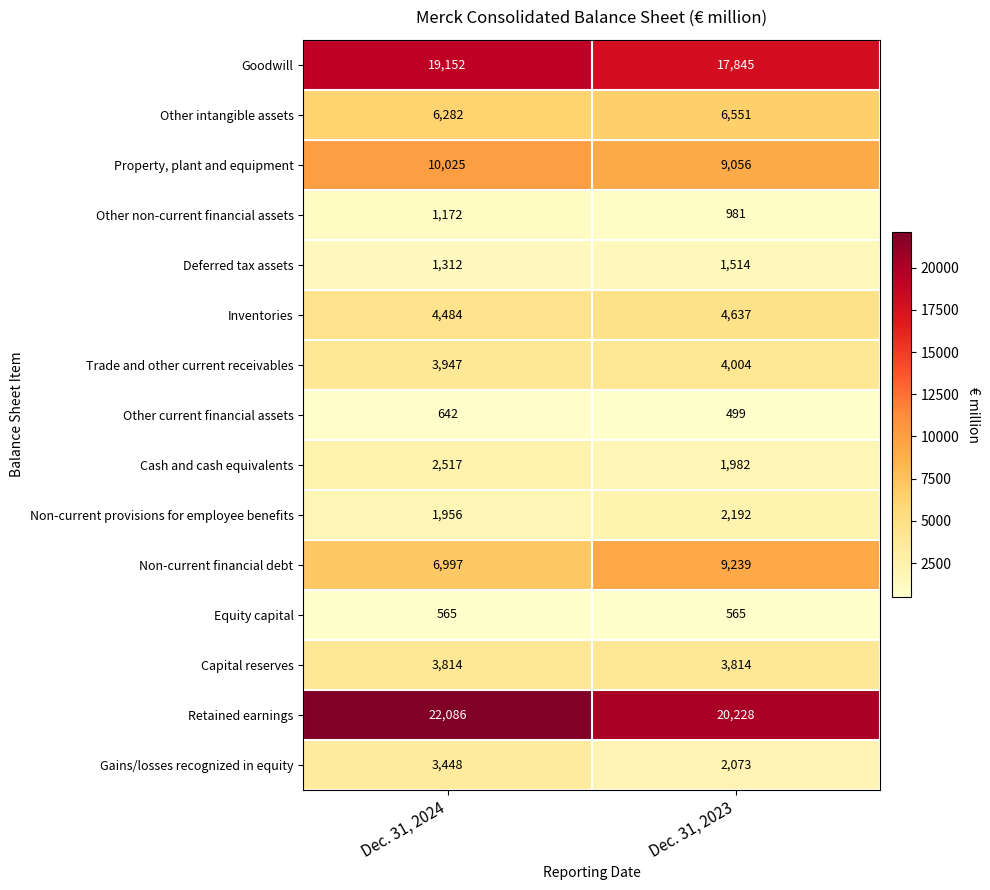

True or false: Cash and cash equivalents has a value of 1982 at Dec. 31, 2023.

True